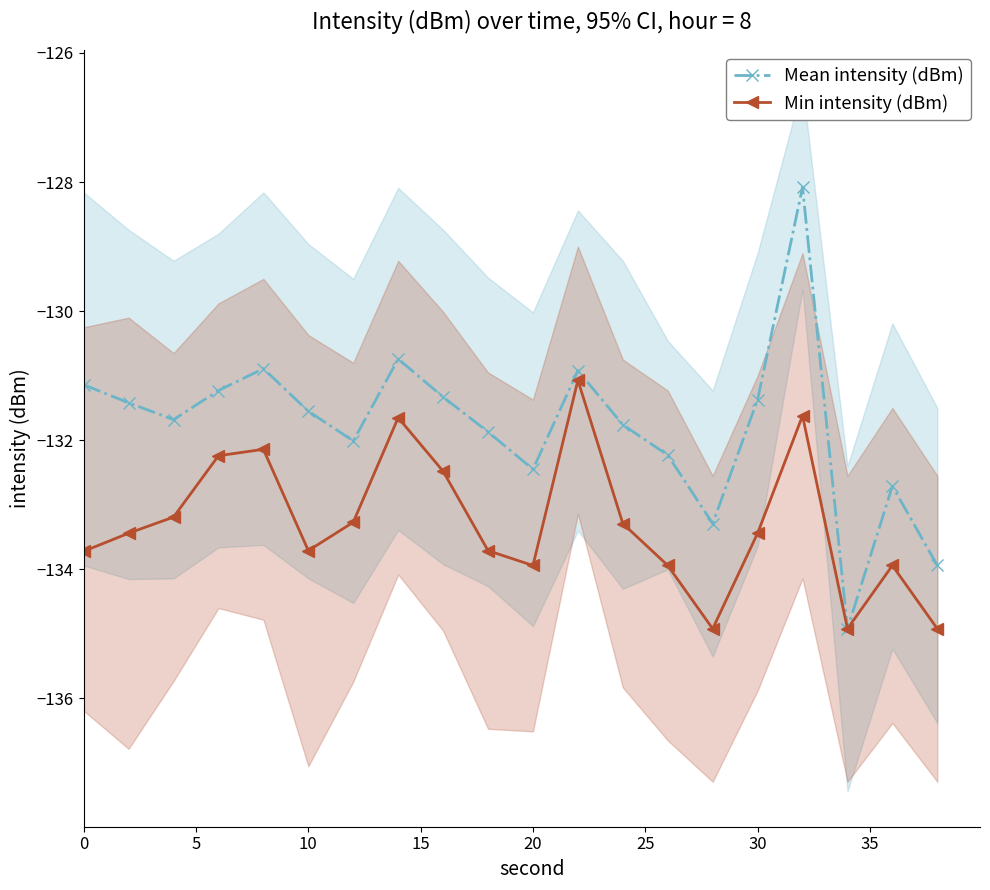

How many interior local valleys does the Mean intensity (dBm) series have?

5